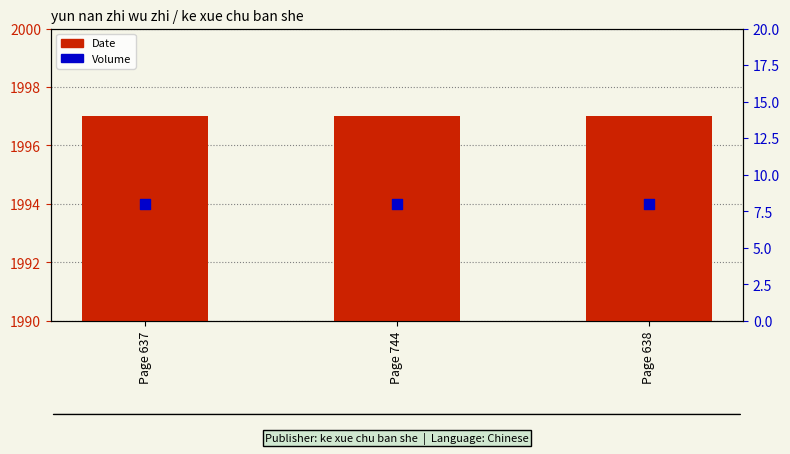

Which series has the largest total across all categories?

Date